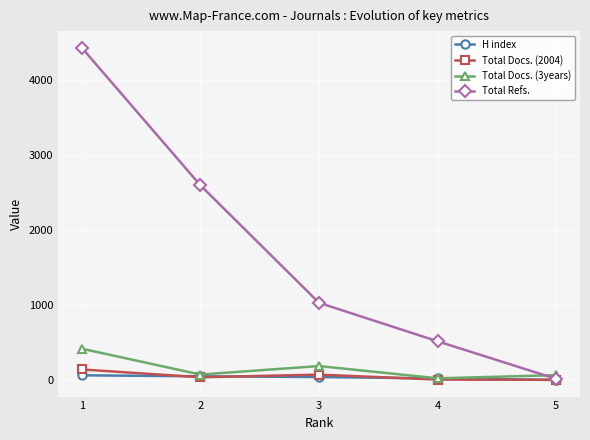

What is the maximum value shown in the chart?

4424